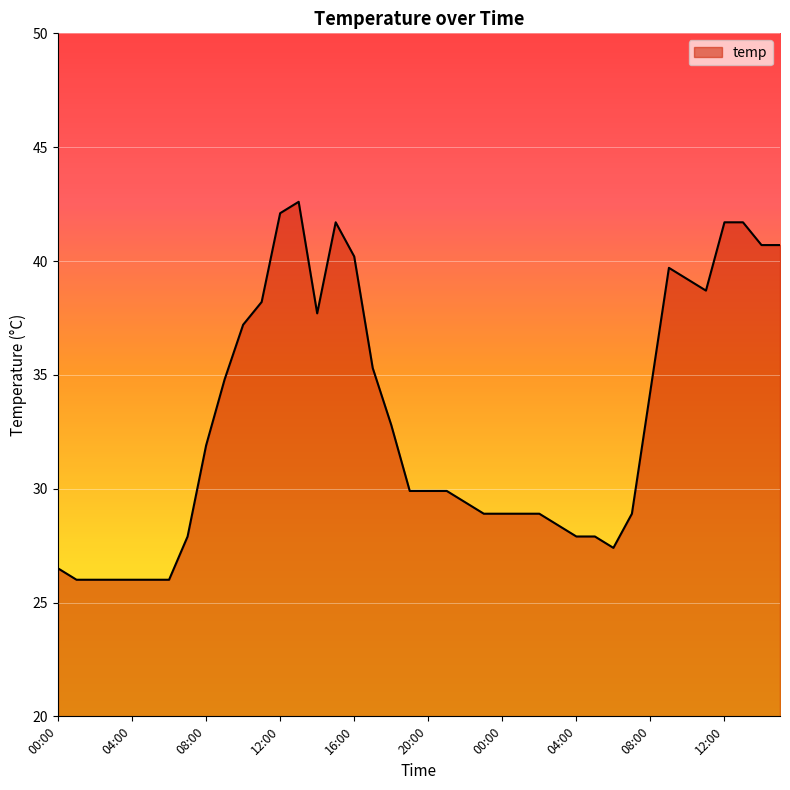

True or false: there are more than 1 points higher than both neighbors.

True